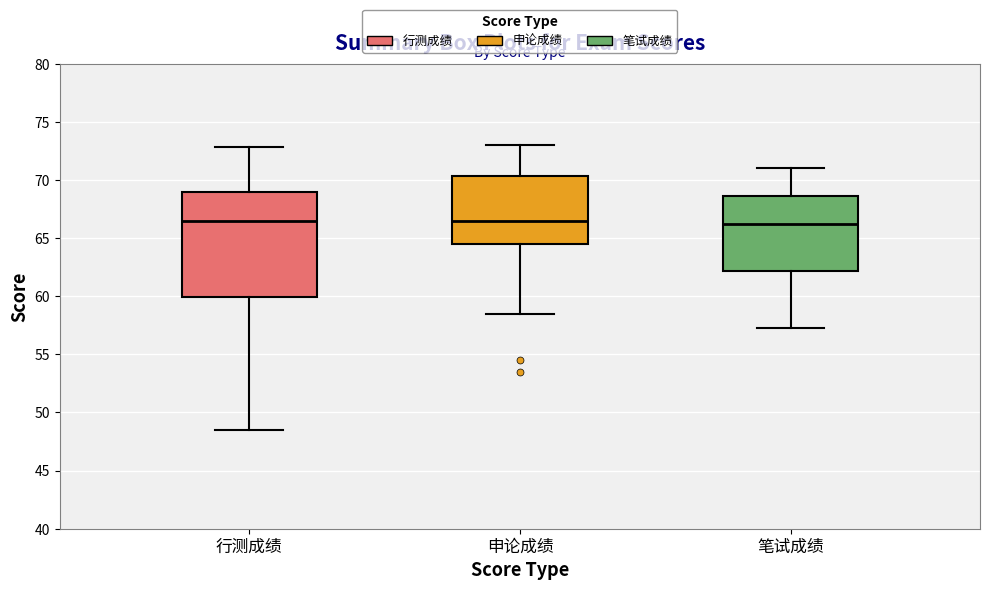

Which box is the tallest, from its lower edge to its upper edge?

行测成绩